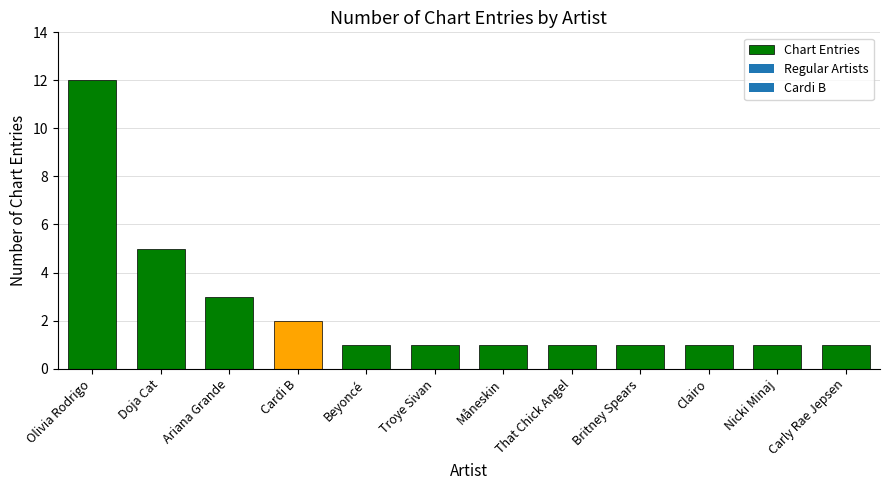

Is it true that the value at Måneskin is 2?

False